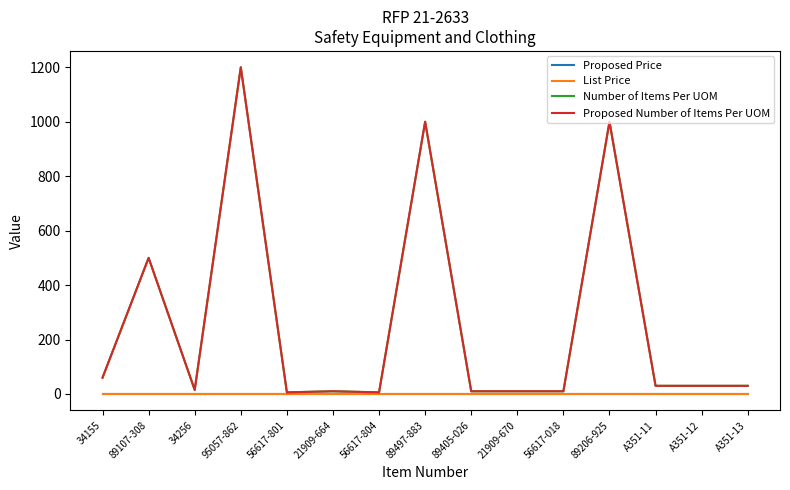

Rank the series by their maximum value, from highest to lowest.

Number of Items Per UOM, Proposed Number of Items Per UOM, Proposed Price, List Price